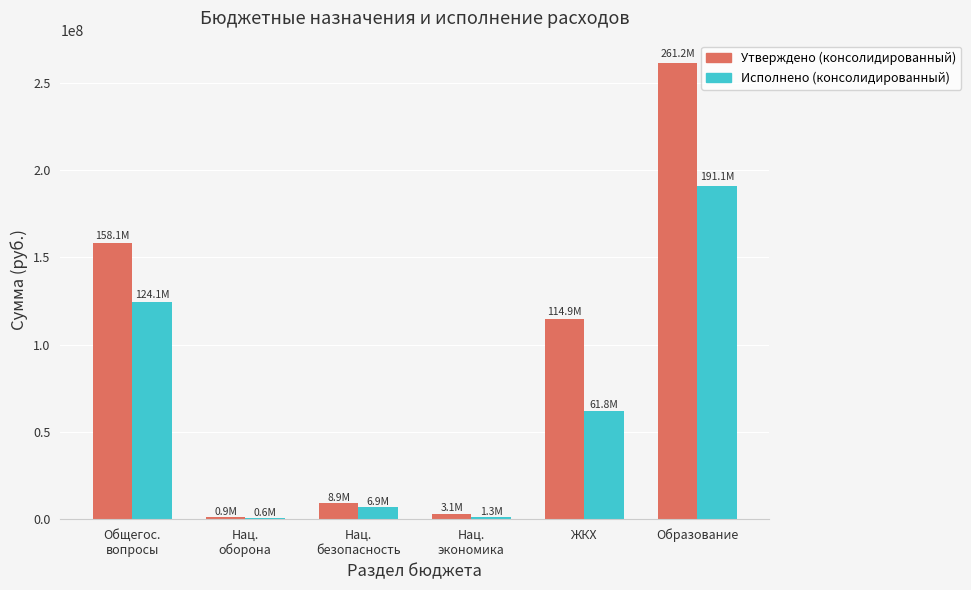

What is the approximate value of Утверждено (консолидированный) at ЖКХ?

114876378.8